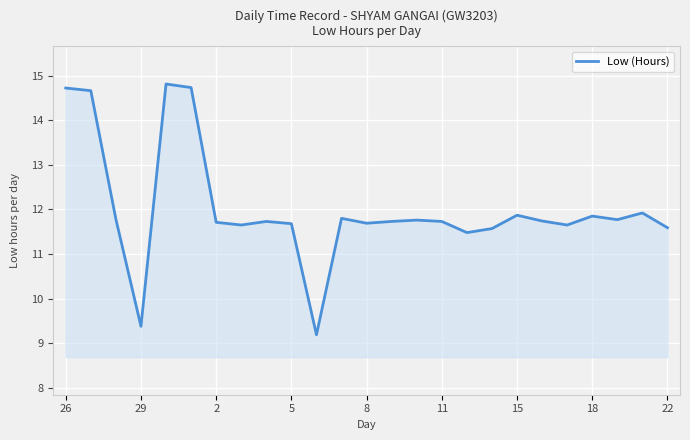

What is the difference between the maximum and minimum values?

5.6